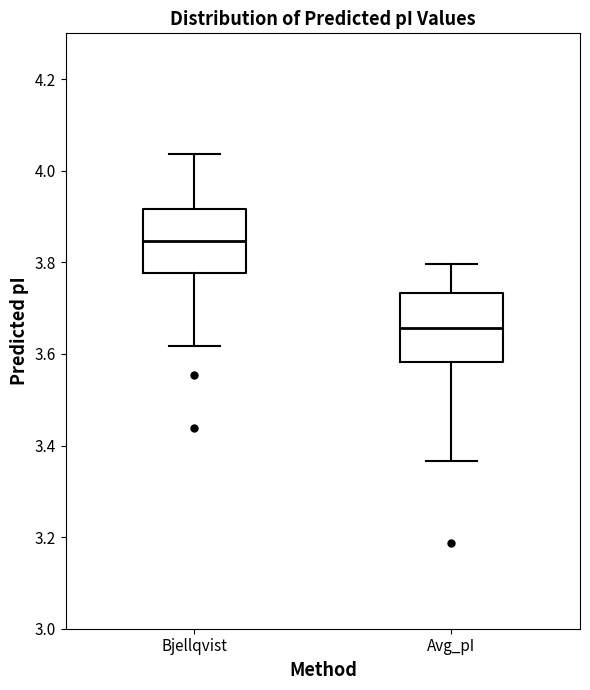

Reading left to right, transcribe this box plot: for each box, give where its median line is, the range the box spans, and where its two whiskers end, as read against the y-axis. The values are not printed on the chart, so give them approximately, as read against the axis.

Bjellqvist: median 3.84, box 3.78 to 3.92, whiskers 3.62 to 4.04
Avg_pI: median 3.66, box 3.58 to 3.74, whiskers 3.36 to 3.80